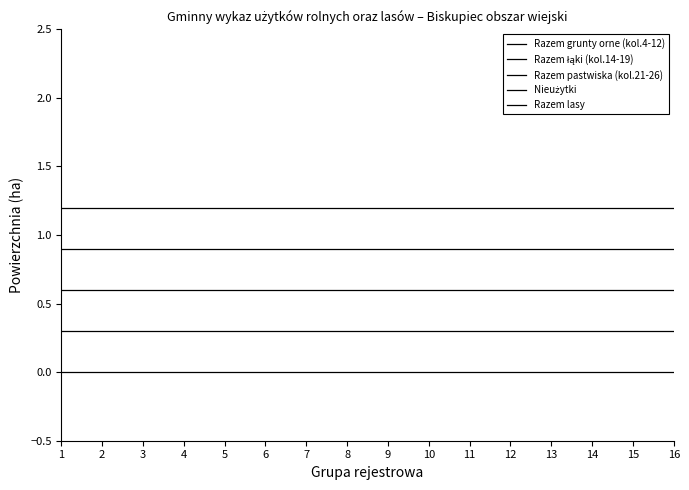

Is it true that Razem lasy equals 1.2 at 8?

True